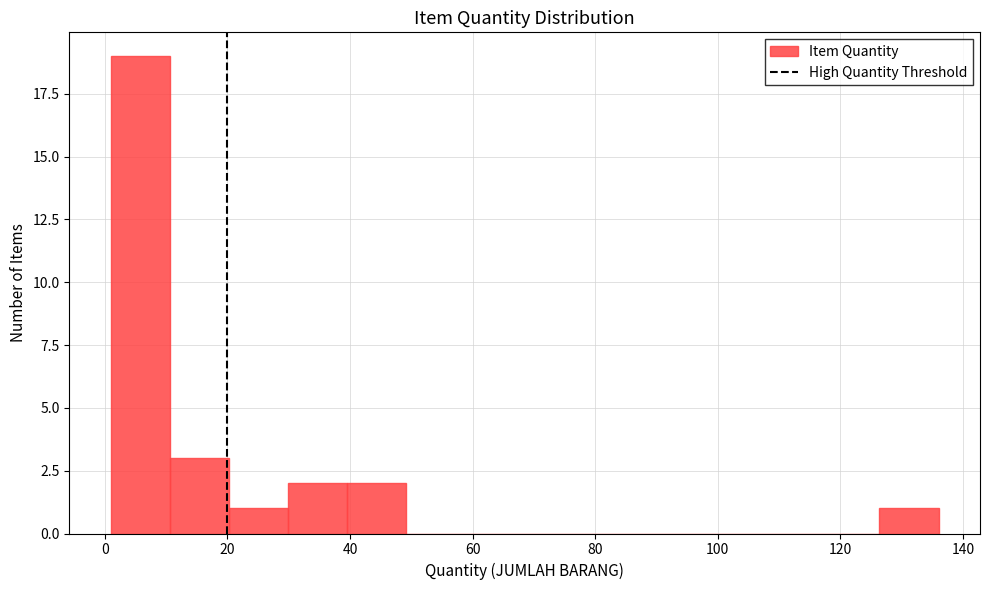

Reading left to right, transcribe this chart: for each bar, give the range it covers on the x-axis and its height. Neither the bar edges nor the heights are printed on the chart, so give them approximately, as read against the axes.

2 to 10: 19
10 to 20: 3
20 to 30: 1
30 to 40: 2
40 to 50: 2
50 to 58: 0
58 to 68: 0
68 to 78: 0
78 to 88: 0
88 to 98: 0
98 to 108: 0
108 to 116: 0
116 to 126: 0
126 to 136: 1